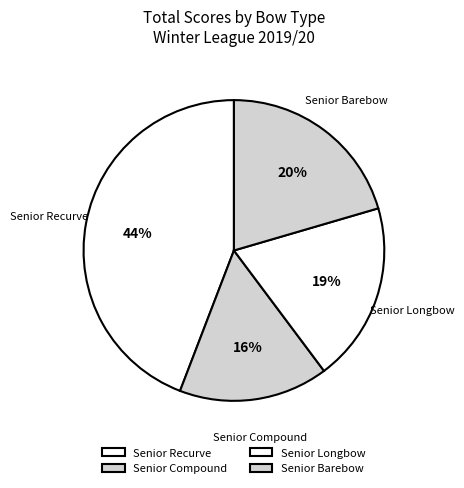

Is the sum of Senior Compound and Senior Barebow greater than half?

No